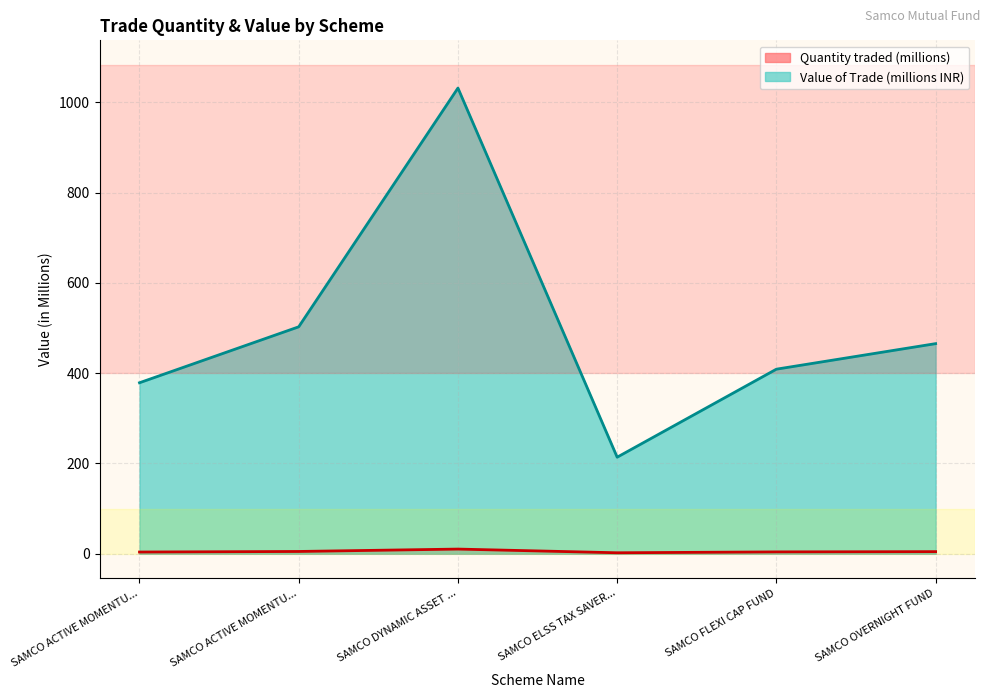

What is the spread (max minus min) of values at SAMCO ACTIVE MOMENTU...?

375.0